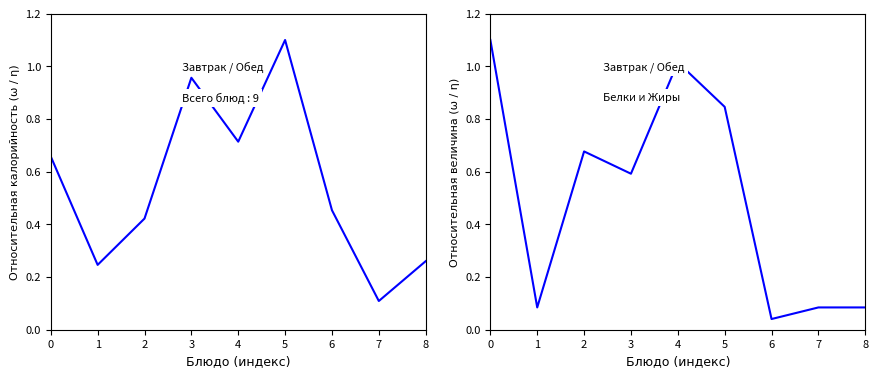

What are all the series names shown in the legend?

Калорийность, Белки/Жиры